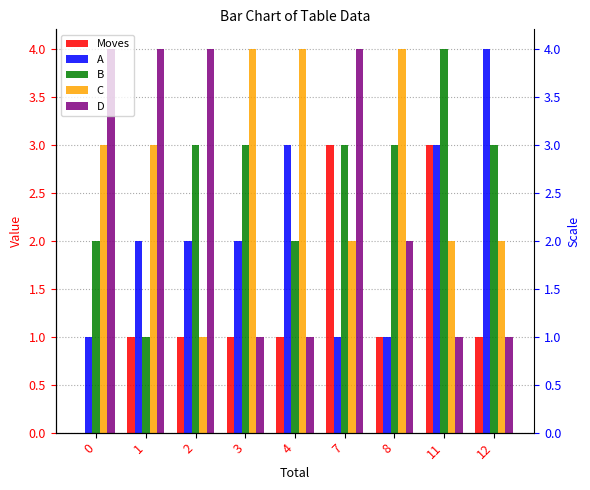

At which label does A first exceed 2?

4